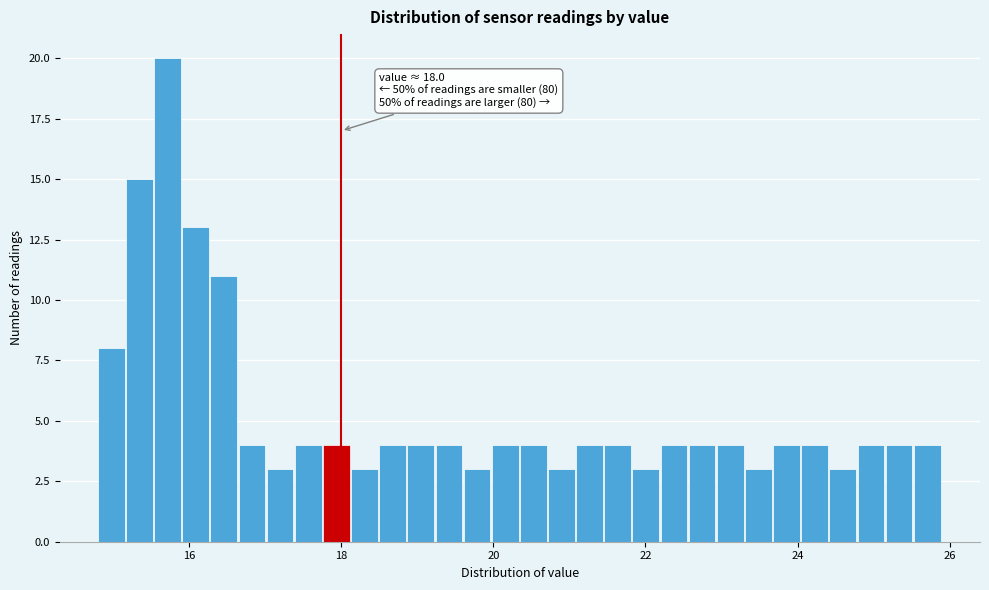

Around what value on the x-axis is the tallest bar? Give the approximate position of its centre, as read against the axis.

15.8